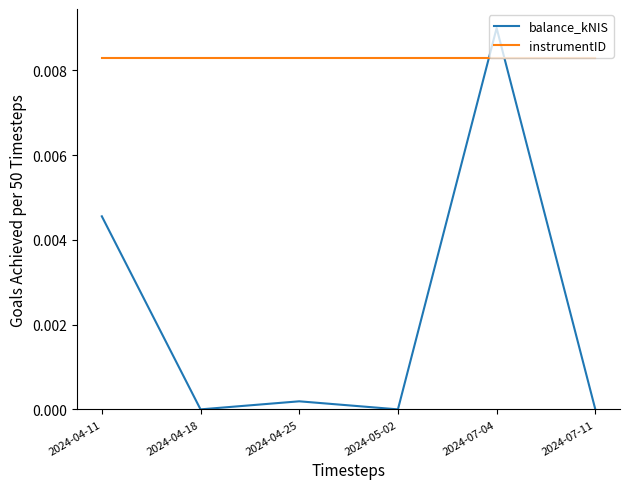

Is it true that instrumentID equals 0.0 at 2024-04-18?

True